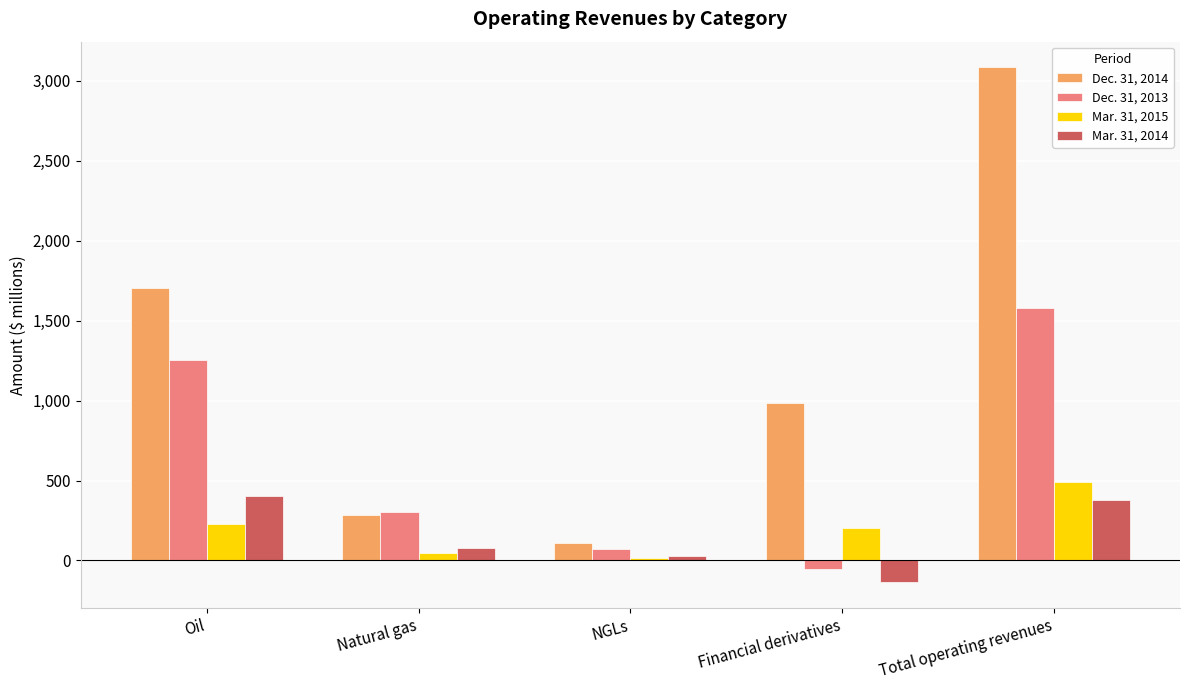

Does the chart contain stacked bars?

No